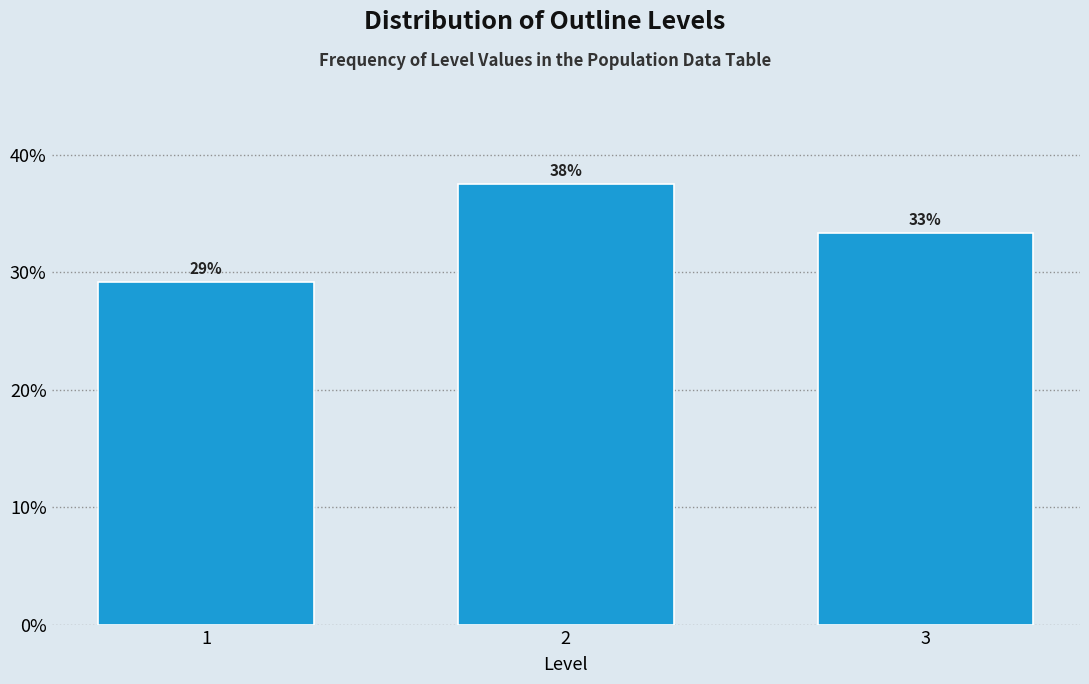

How many bars are there in total?

3